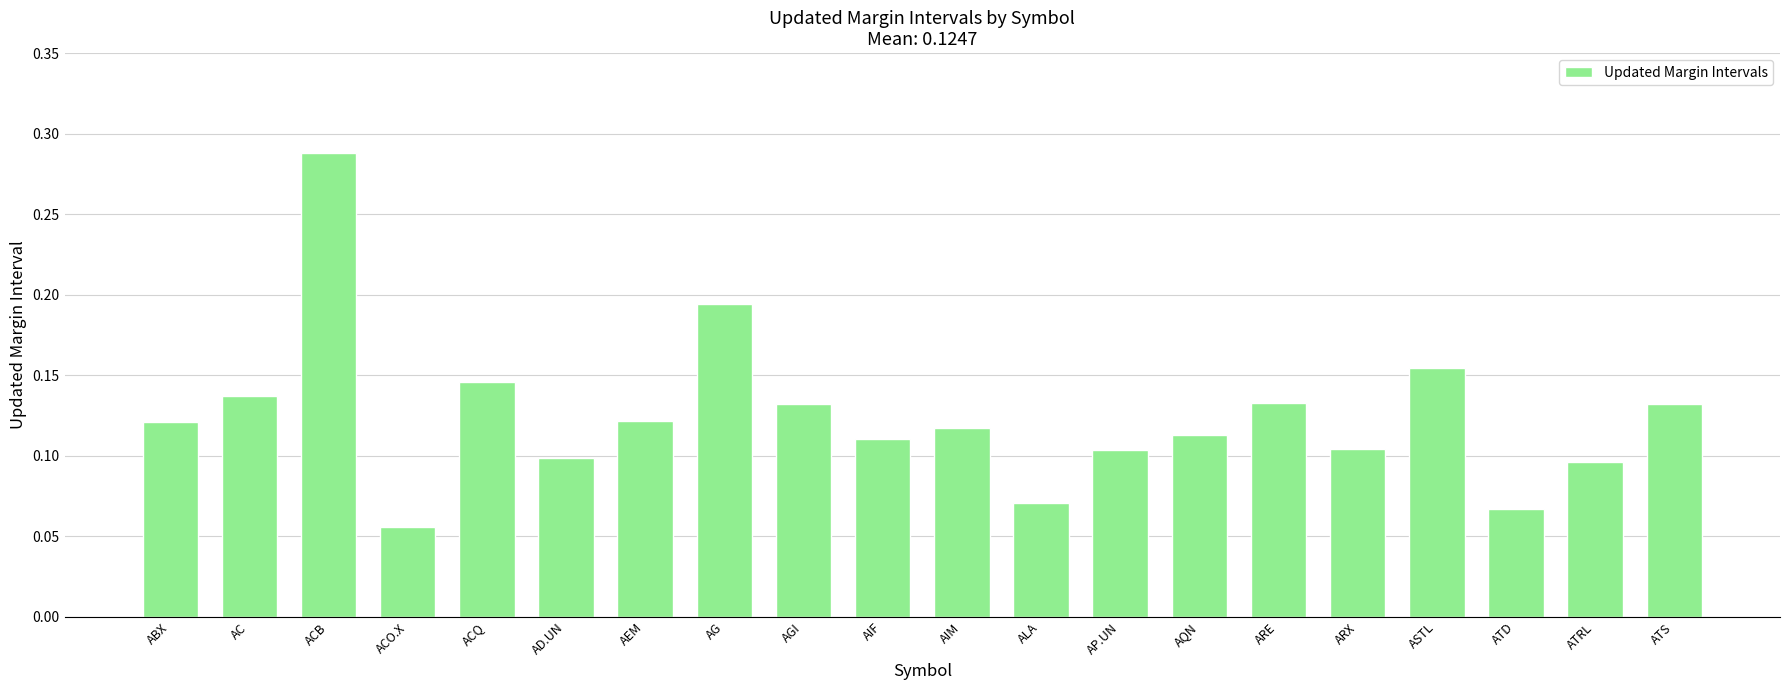

What position from the left is AQN?

14